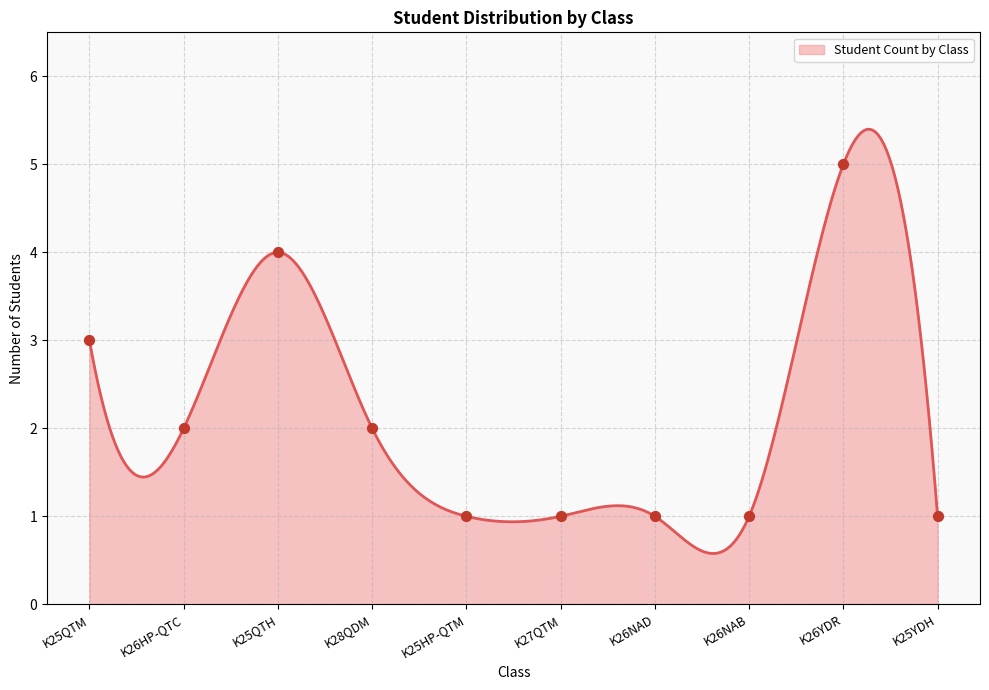

What is the change in value from K25QTM to K26NAD?

-2